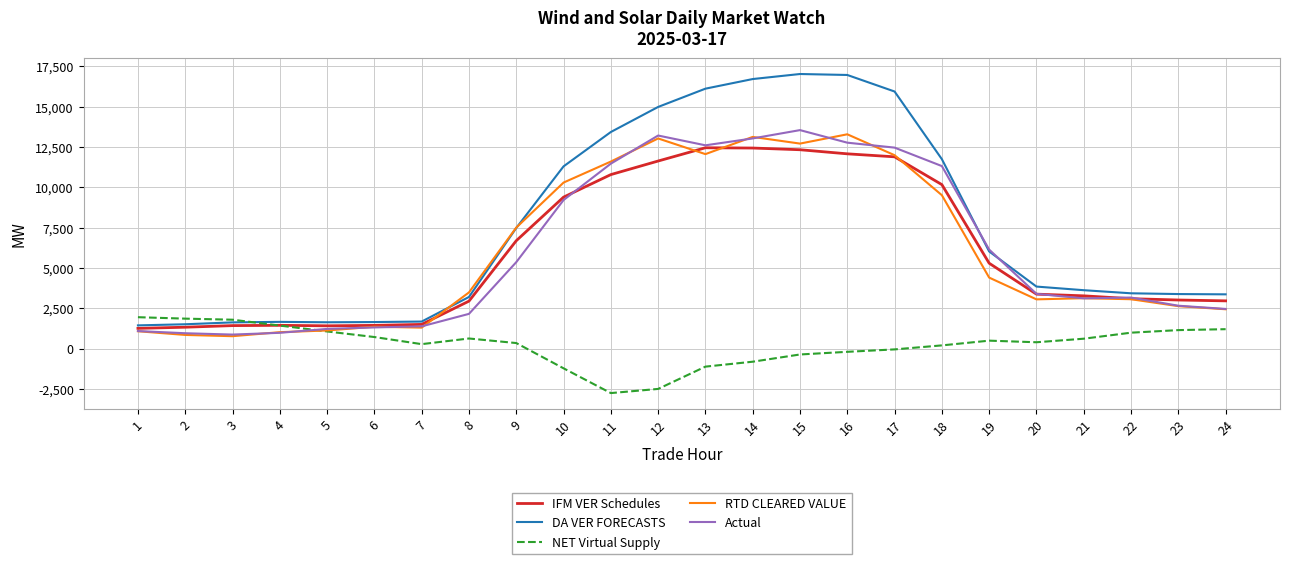

What is the difference between the Actual values at 9 and 18?

5951.4